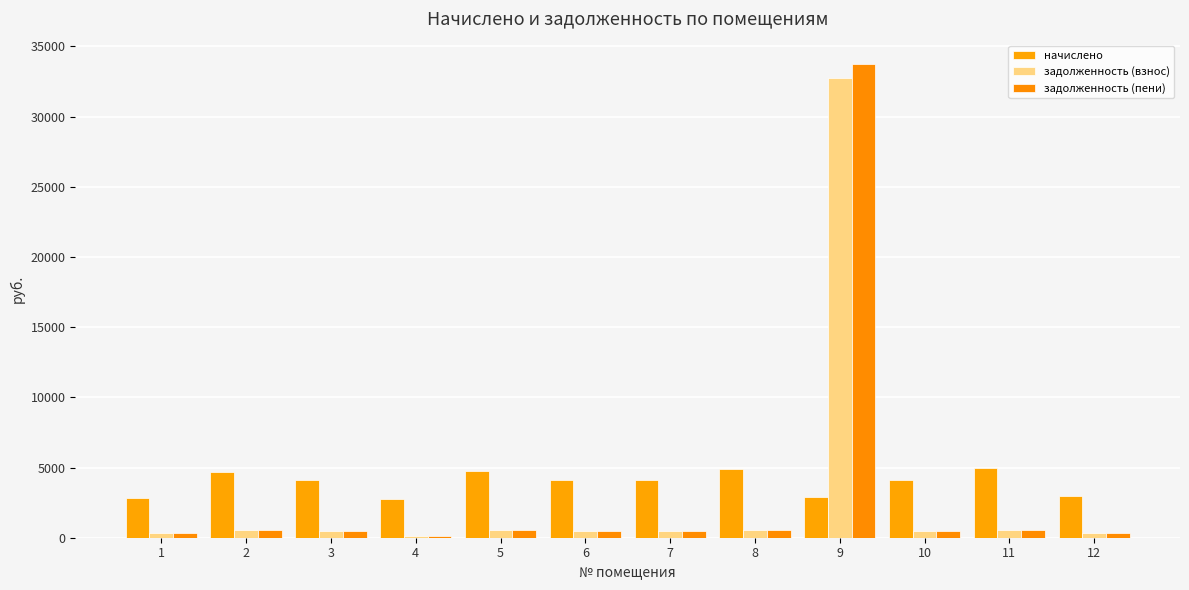

What is the sum of the задолженность (пени) values at 12 and 4?

428.9